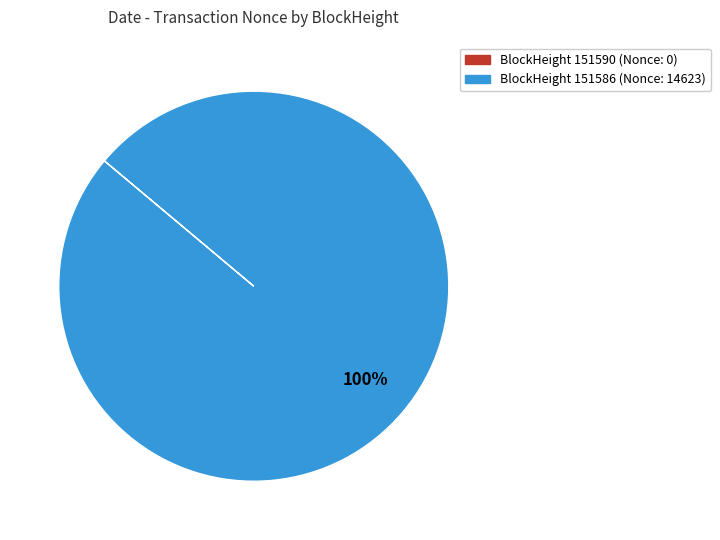

Does any single category account for the majority?

Yes